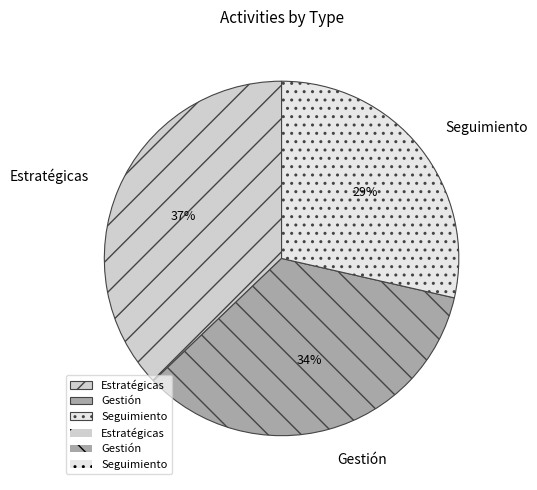

Which slice is the smallest?

Seguimiento